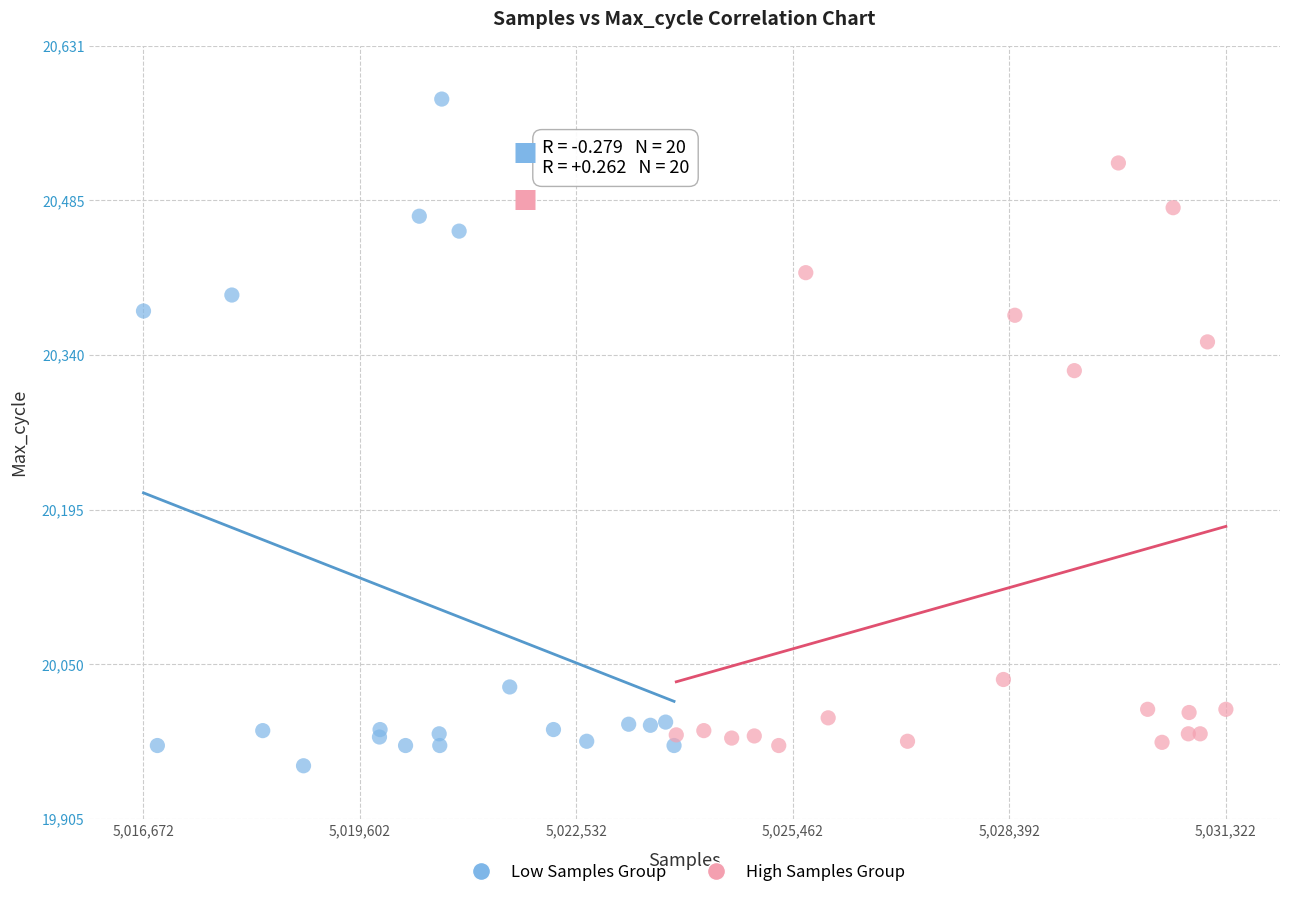

Which series reaches the maximum Y coordinate?

Low Samples Group